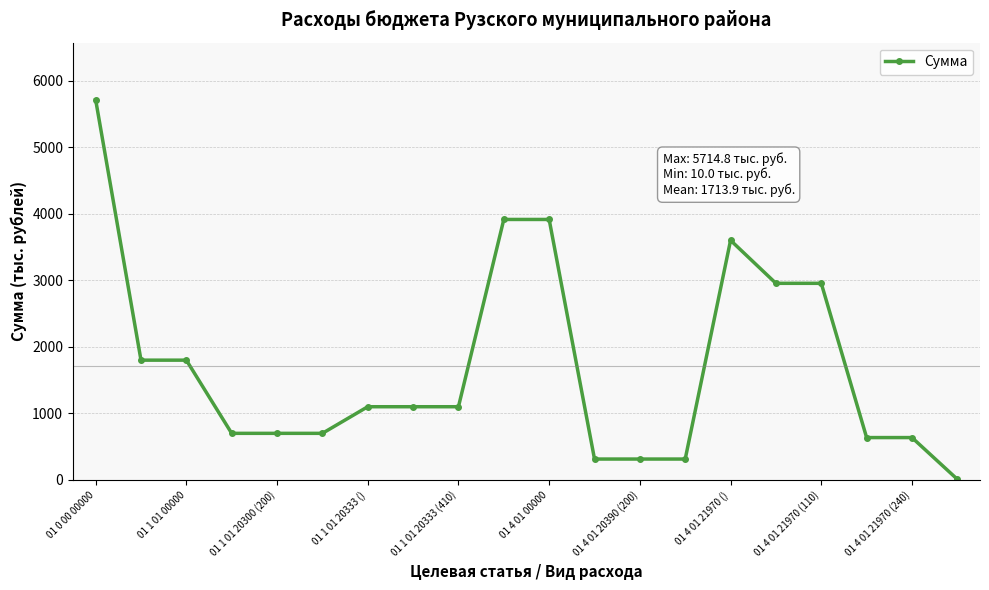

What is the value of the 14th point from the left?

313.6